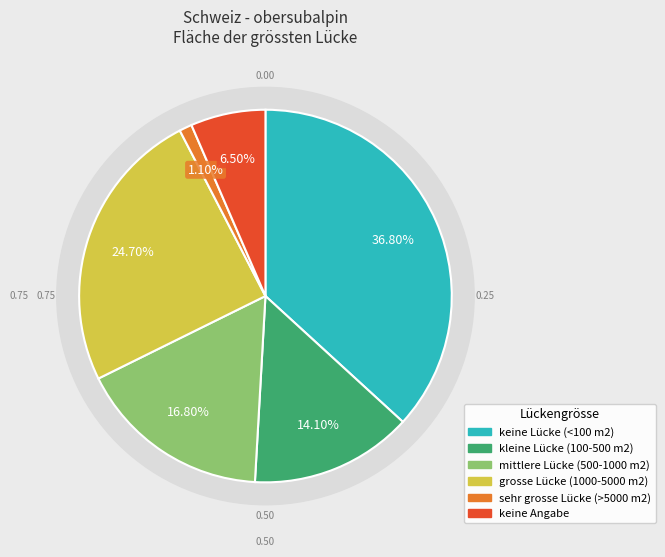

Does any single category account for the majority?

No